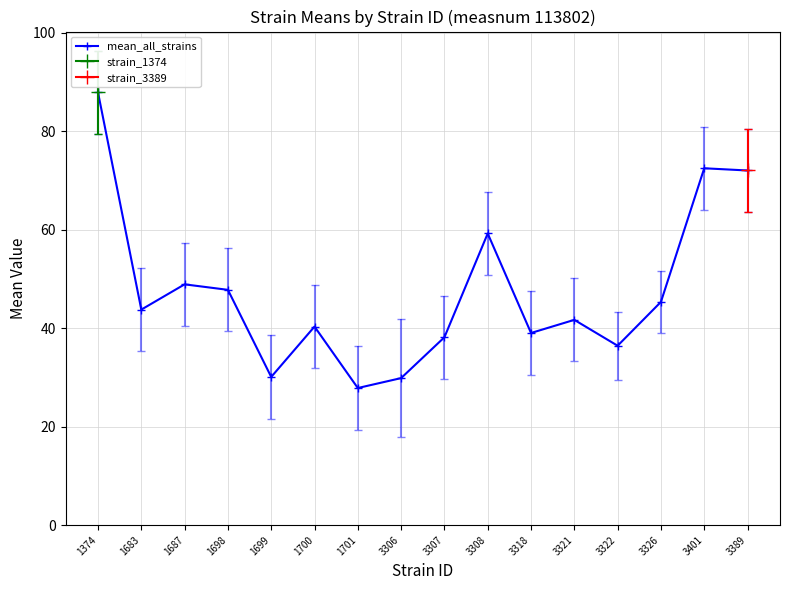

Reading left to right, list all the values displayed in this chart.

1374=87.9	1683=43.8	1687=48.9	1698=47.8	1699=30.1	1700=40.3	1701=27.9	3306=29.9	3307=38.2	3308=59.2	3318=39.0	3321=41.7	3322=36.4	3326=45.3	3401=72.5	3389=72.0